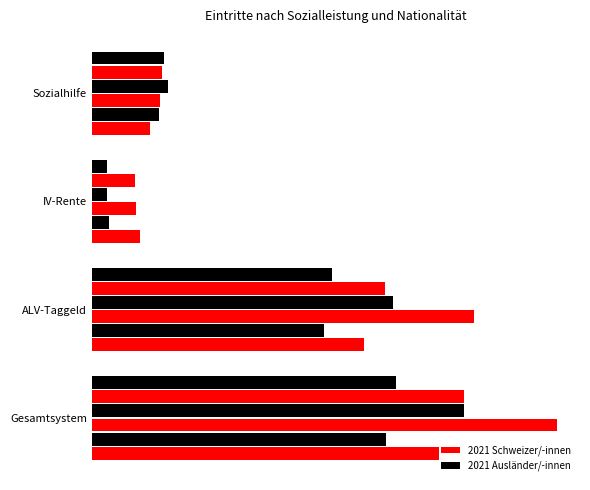

How many bars are there in total?

24